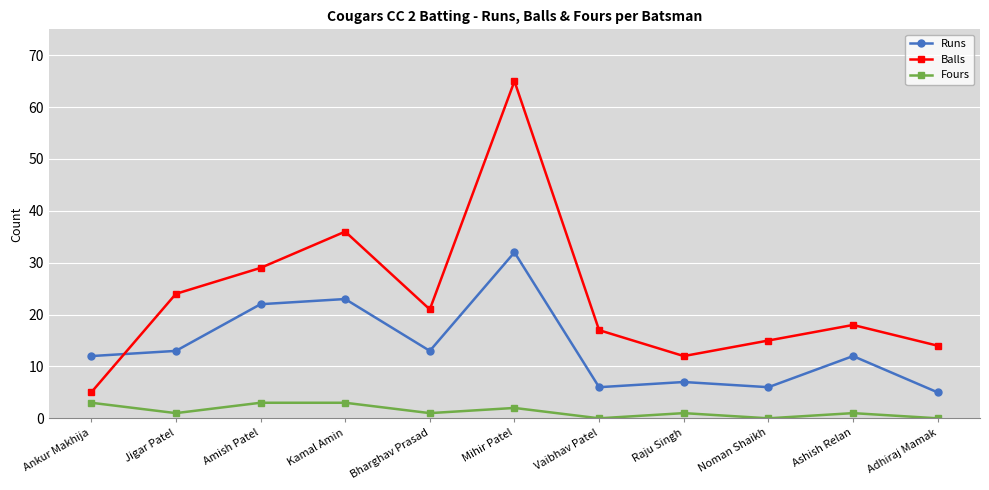

What is the highest value of the Fours series?

3